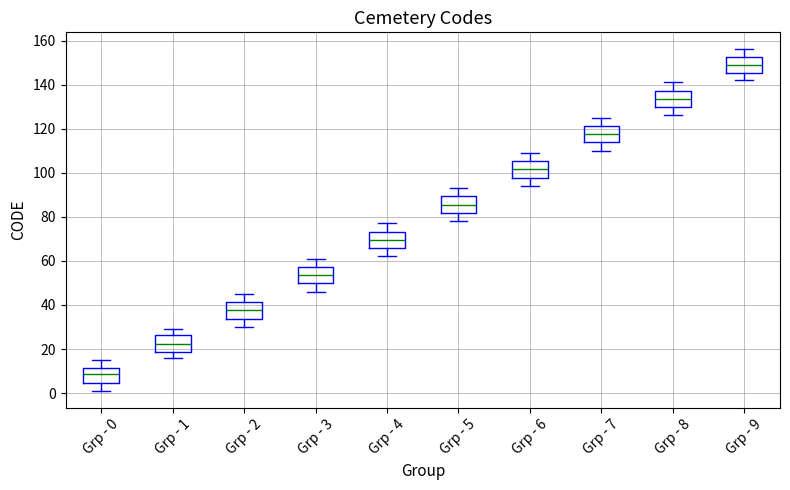

Where is the upper edge of the box for Grp - 1 on the y-axis? The values are not printed on the chart, so give them approximately, as read against the axis.

26